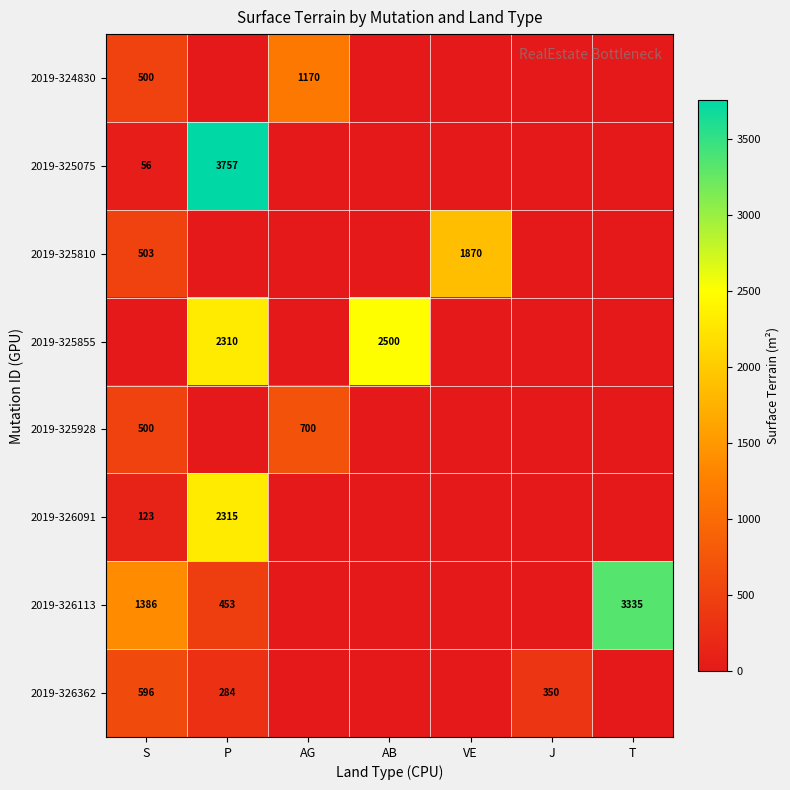

Is it true that 2019-326113 equals 5384 at T?

False